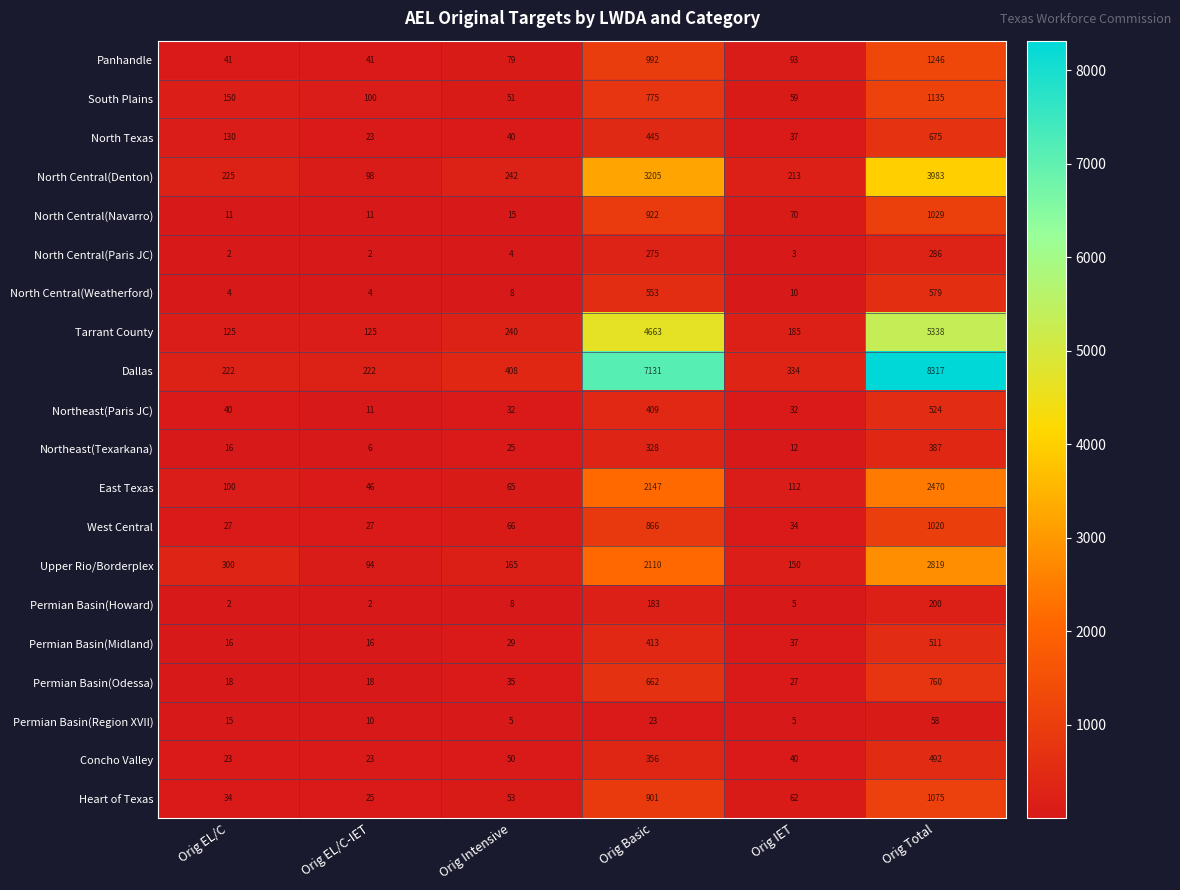

List the series in order of their peak value, highest first.

Dallas, Tarrant County, North Central(Denton), Upper Rio/Borderplex, East Texas, Panhandle, South Plains, Heart of Texas, North Central(Navarro), West Central, Permian Basin(Odessa), North Texas, North Central(Weatherford), Northeast(Paris JC), Permian Basin(Midland), Concho Valley, Northeast(Texarkana), North Central(Paris JC), Permian Basin(Howard), Permian Basin(Region XVII)